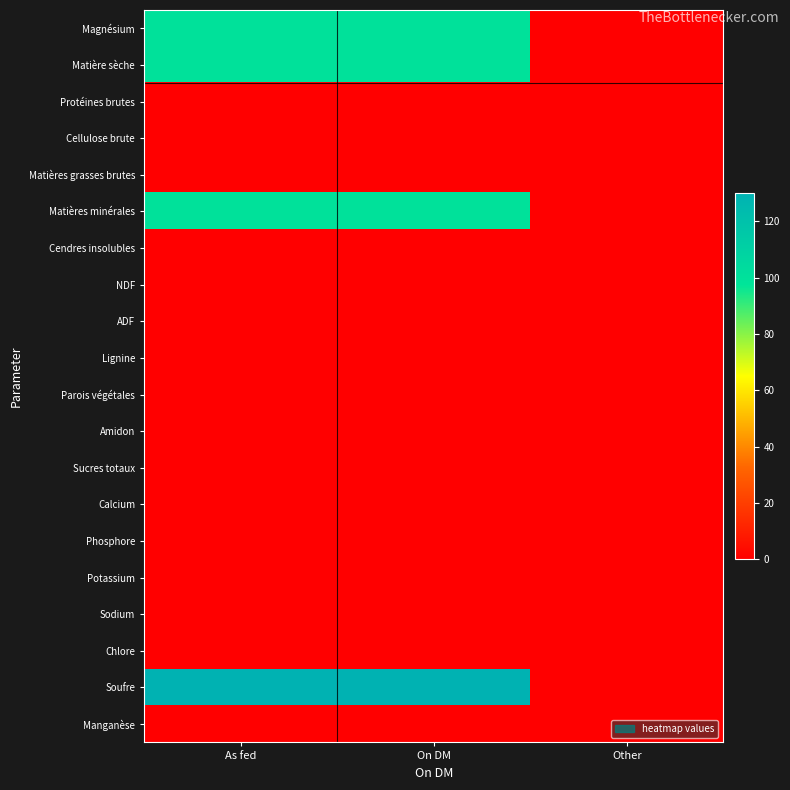

What is the maximum value shown in the chart?

130.0